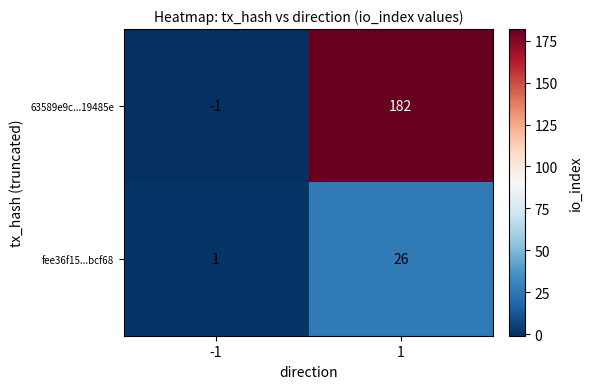

Reading right to left, extract all data points from this chart.

63589e9c...19485e: 182	-1
fee36f15...bcf68: 26	1